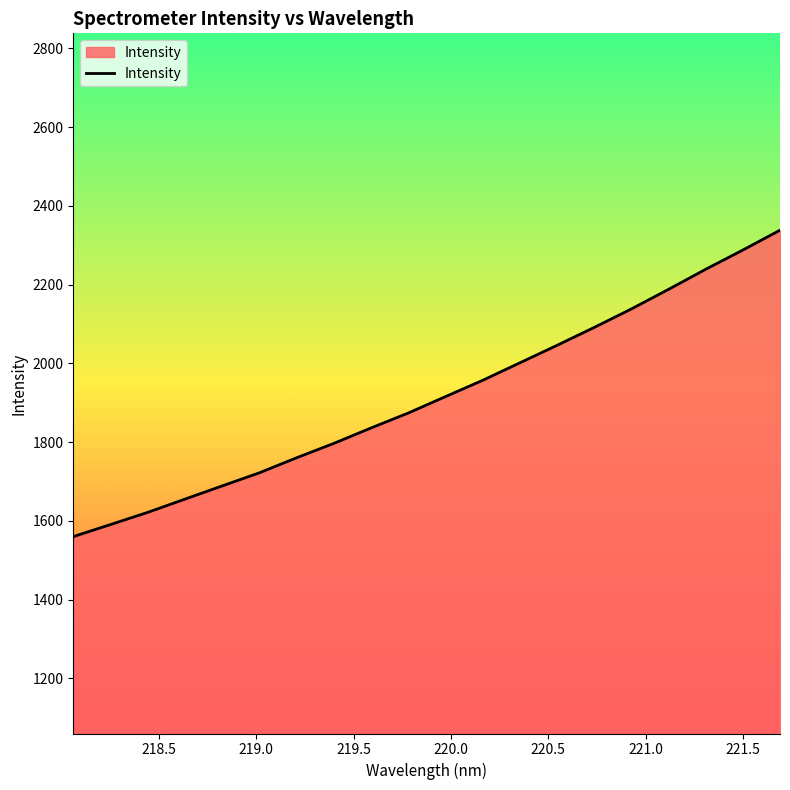

What is the smallest value displayed?

1560.0